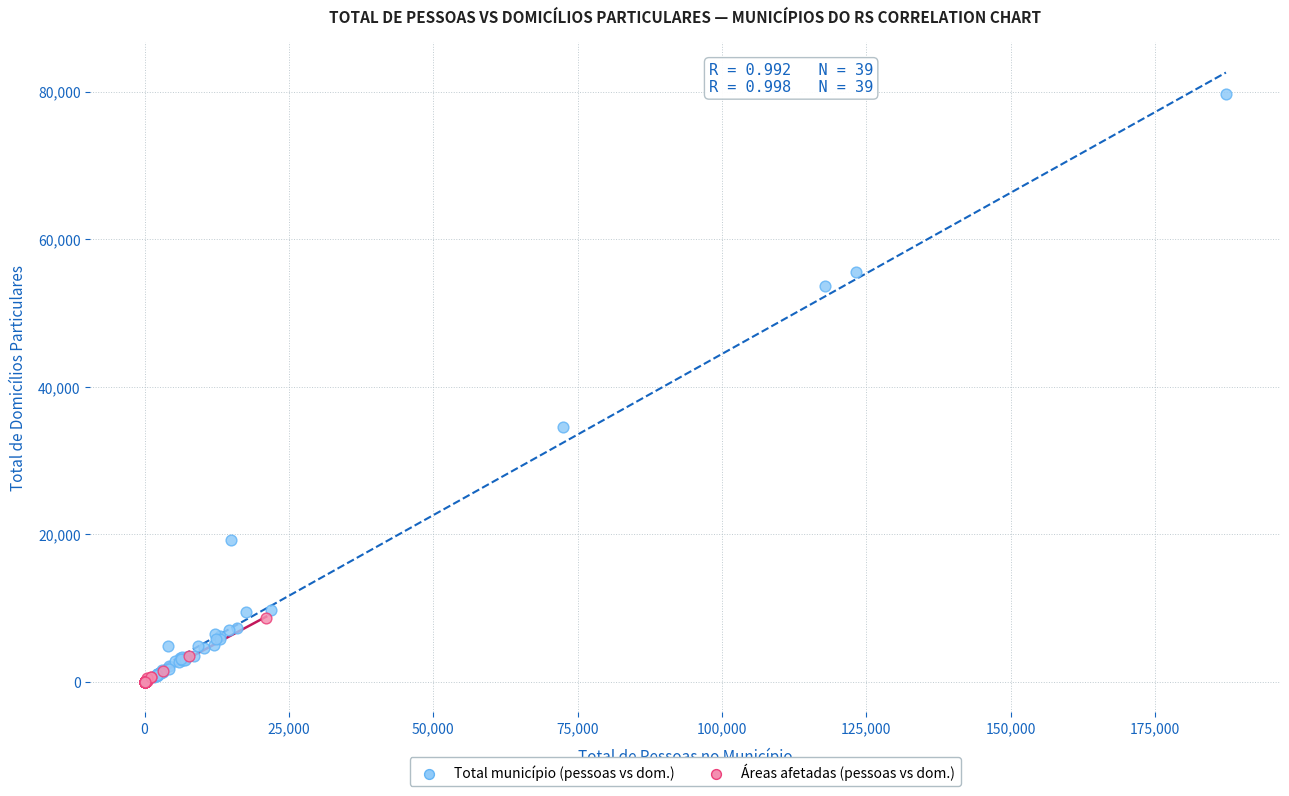

Which series contains the highest Y value?

Total município (pessoas vs dom.)